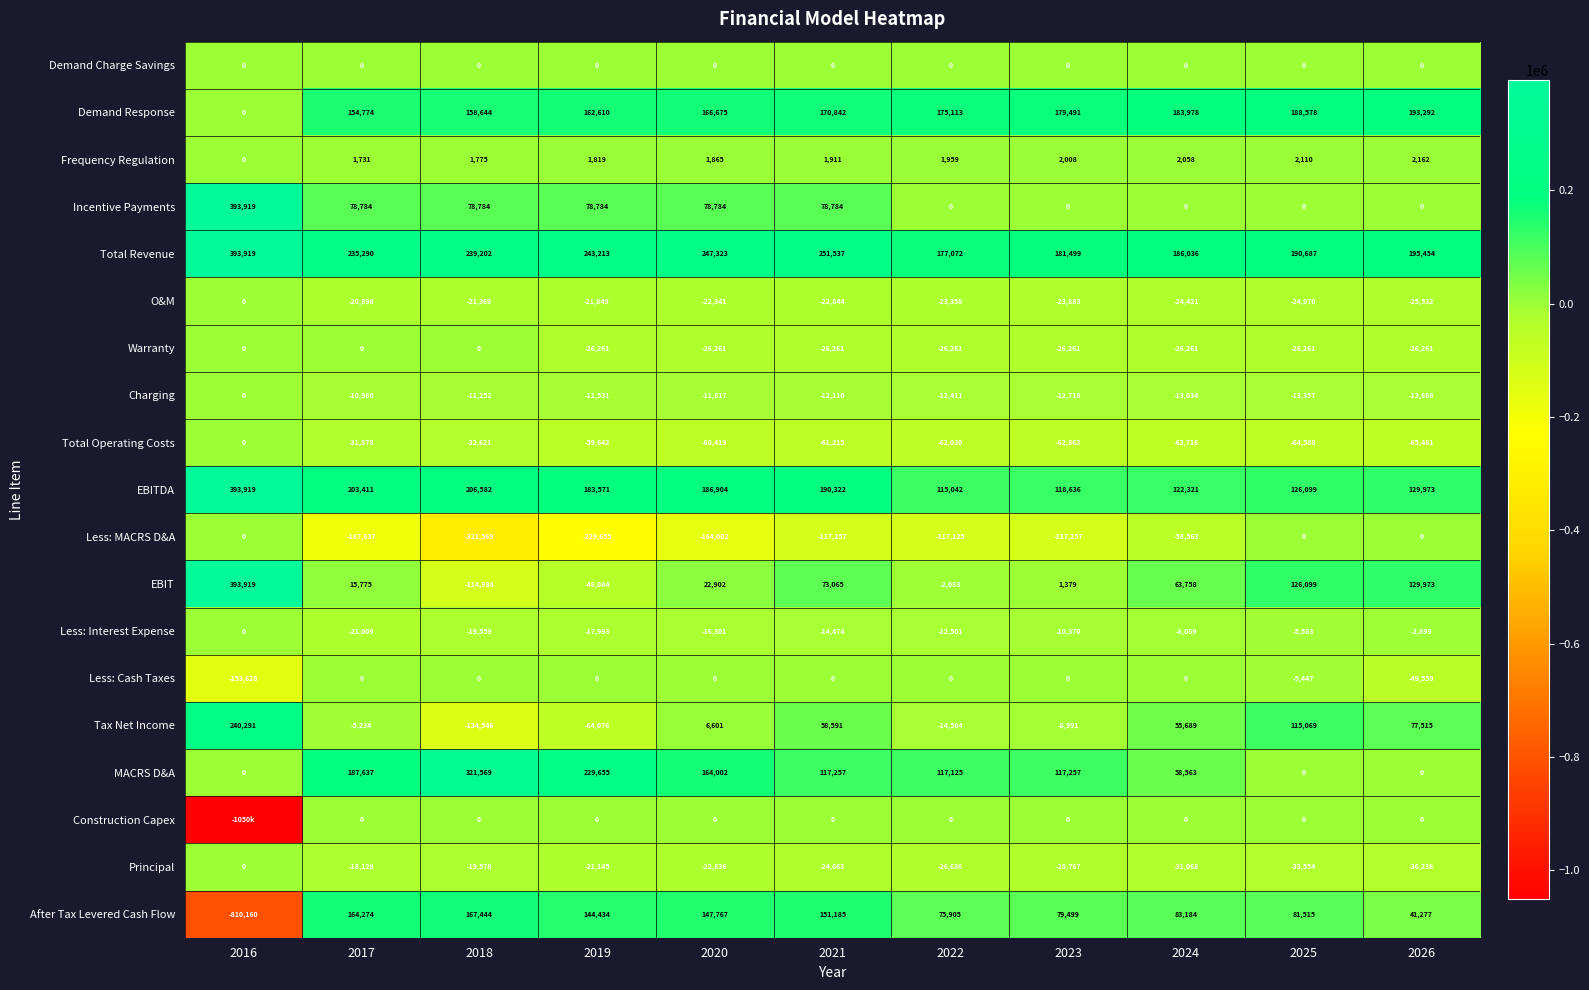

What is the sum of all Principal values?

-262613